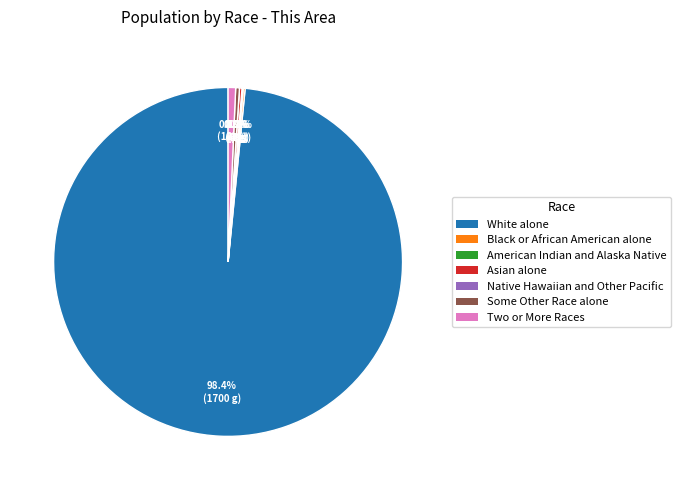

Does any single category account for the majority?

Yes